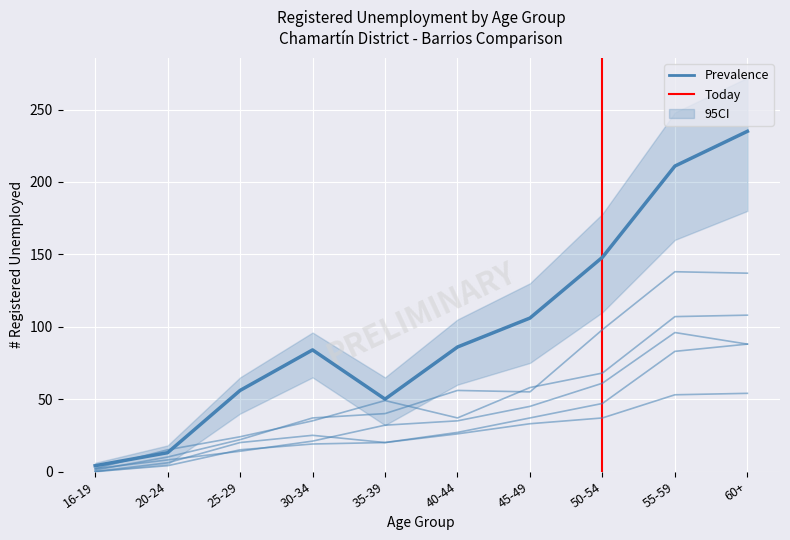

Does the chart display data point markers on the line(s)?

No